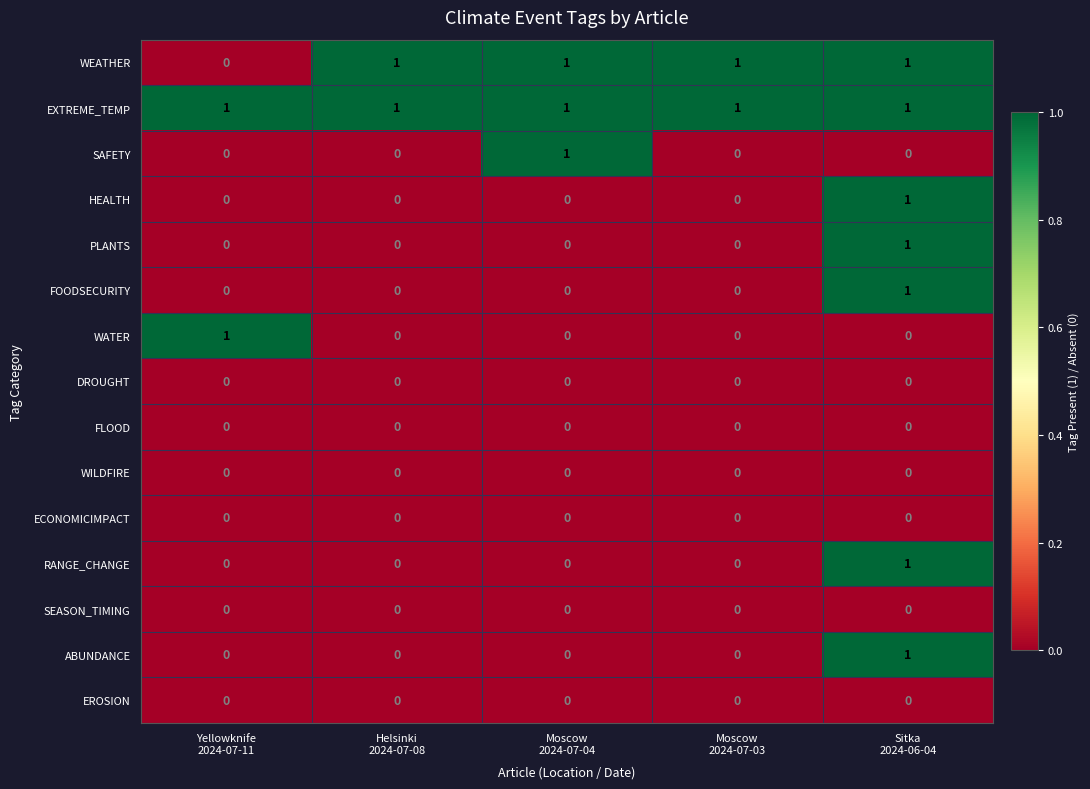

Which series has the largest total across all categories?

EXTREME_TEMP